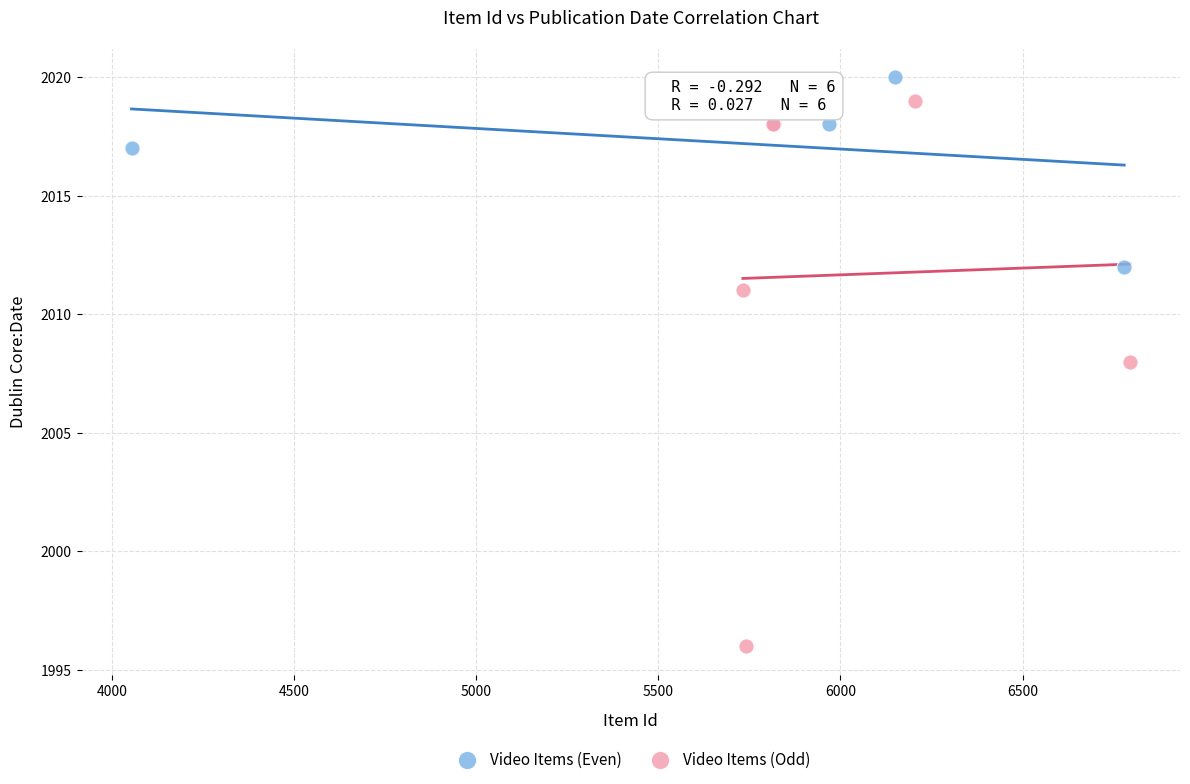

Which series has the largest Y range (max minus min)?

Video Items (Odd)